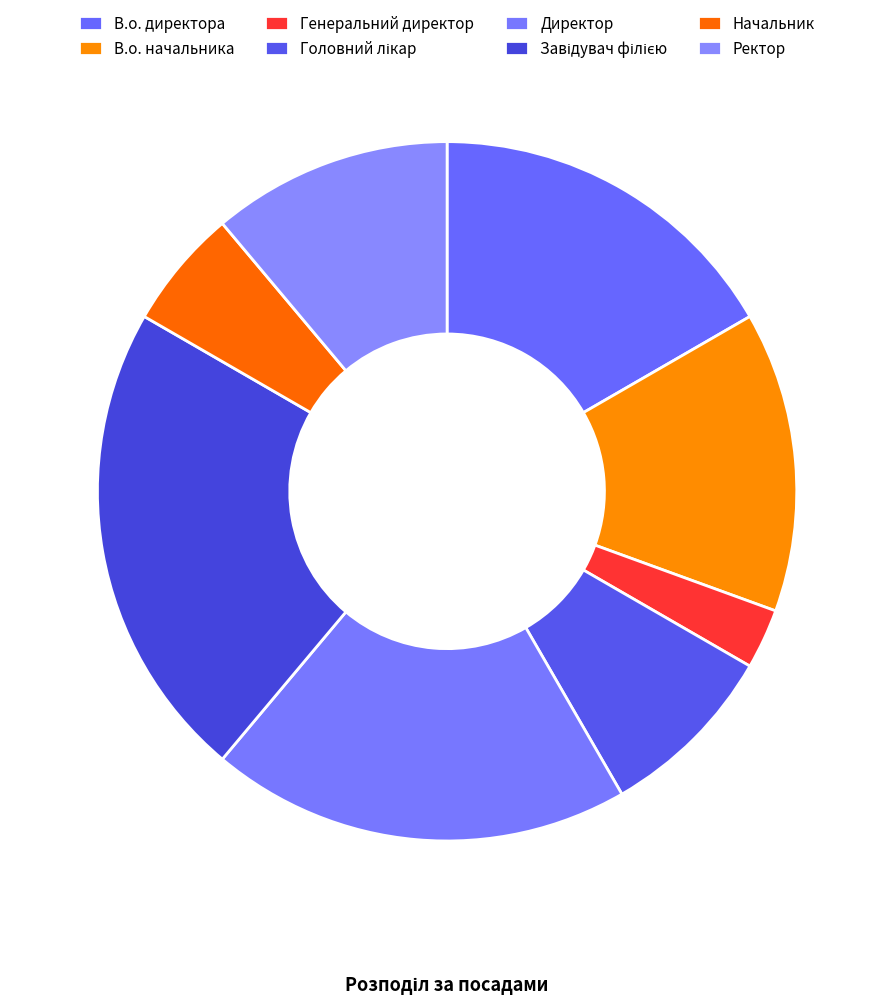

Is there any slice that represents more than half of the pie?

No